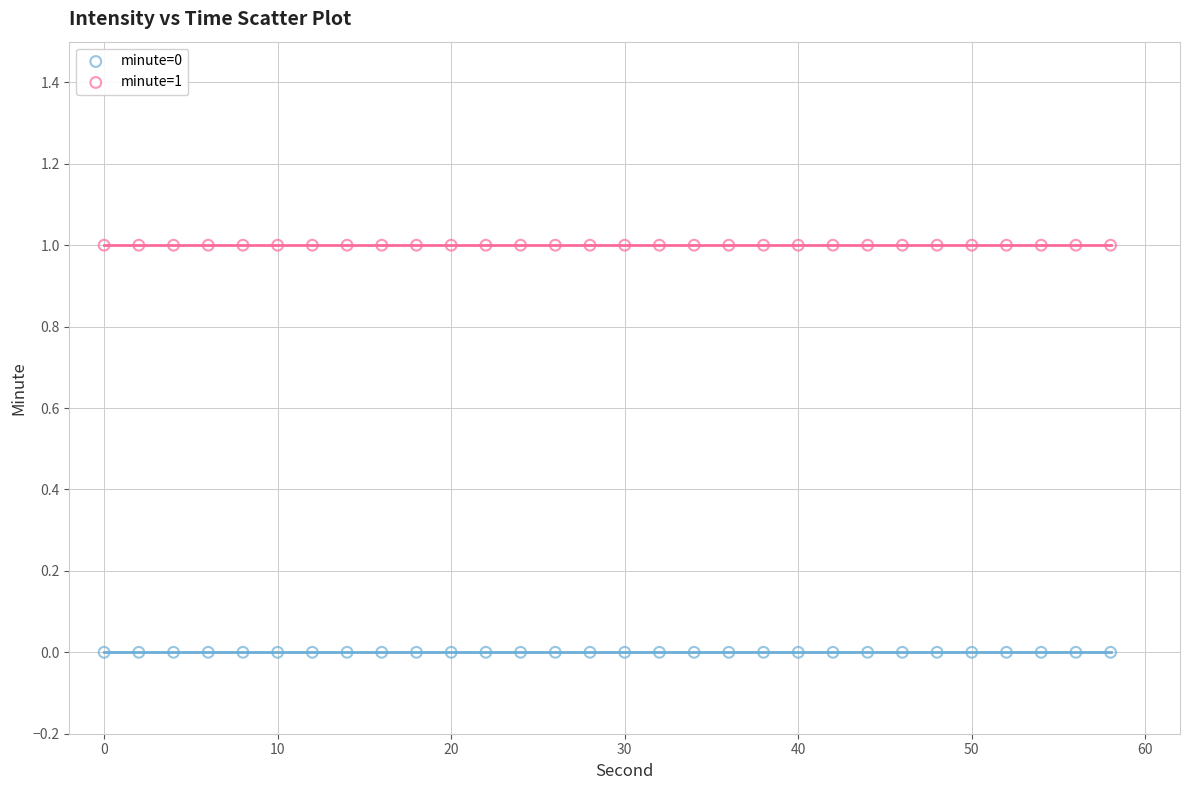

Which series reaches the maximum Y coordinate?

minute=1